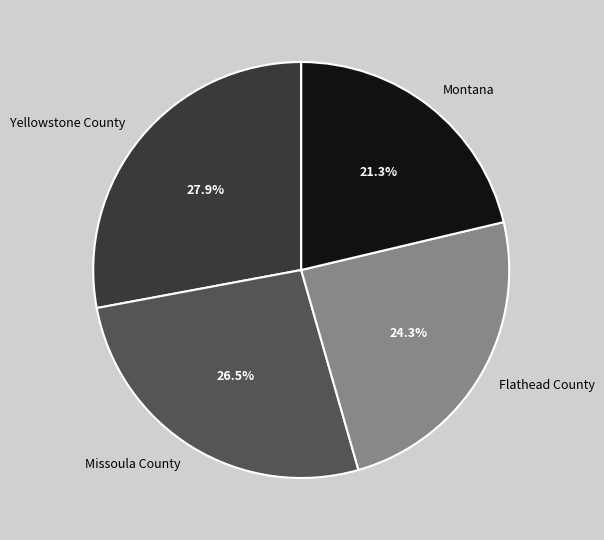

To the nearest percent, what is the difference between the largest and smallest slice percentages?

7%